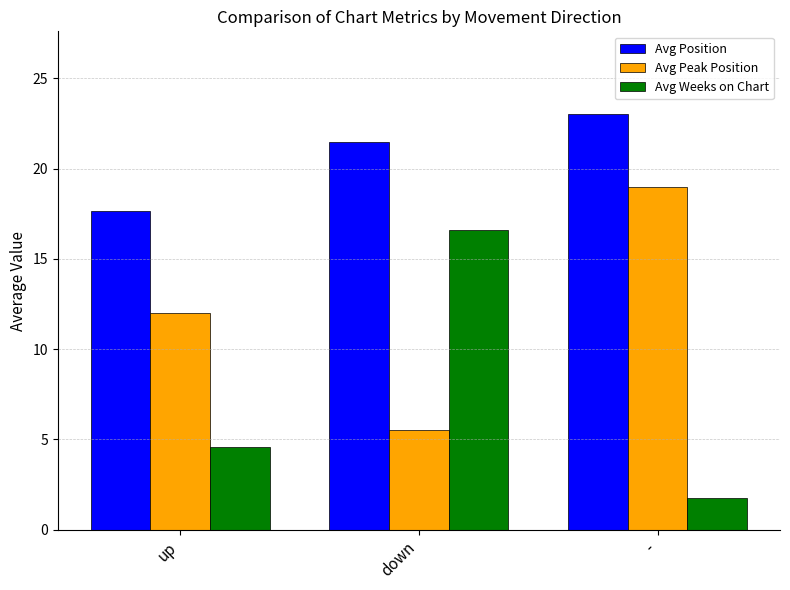

What is the value of the Avg Weeks on Chart bar at the 3rd from the left?

1.8